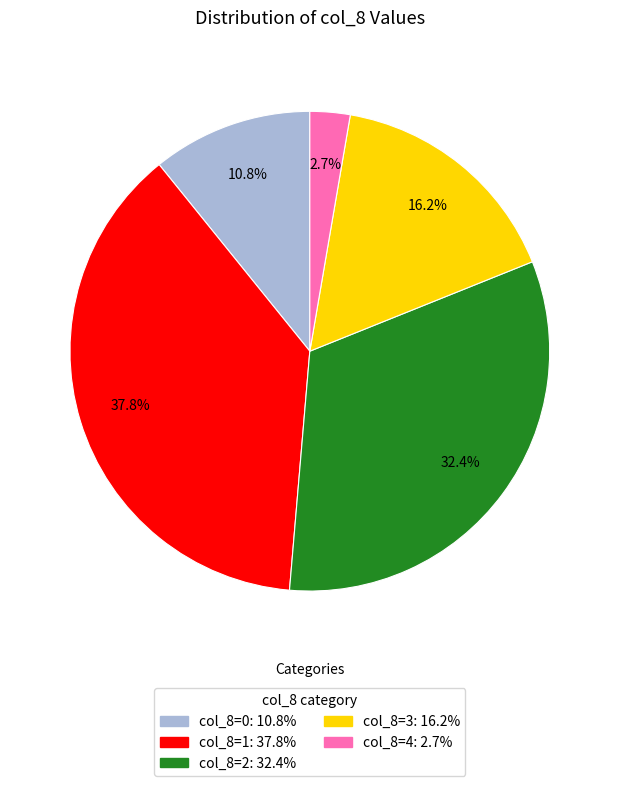

Is there a majority slice in this chart?

No